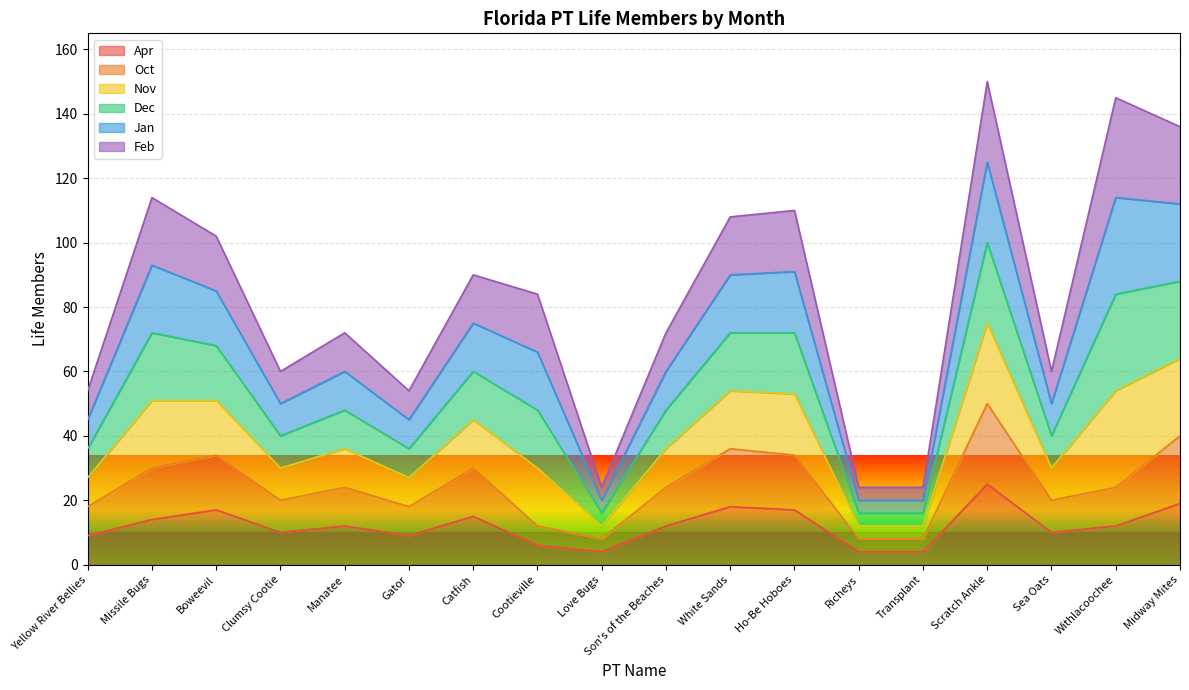

Rank the categories by Oct value from highest to lowest.

Scratch Ankle, Midway Mites, White Sands, Boweevil, Ho-Be Hoboes, Missile Bugs, Catfish, Manatee, Son's of the Beaches, Withlacoochee, Clumsy Cootie, Sea Oats, Yellow River Bellies, Gator, Cootieville, Love Bugs, Richeys, Transplant